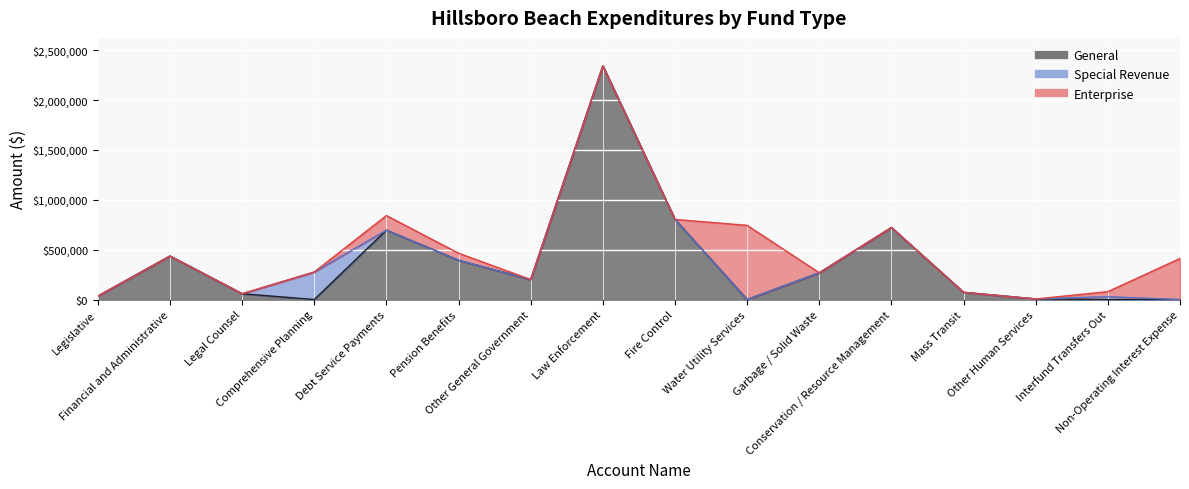

What is the sum of all Special Revenue values?

305250